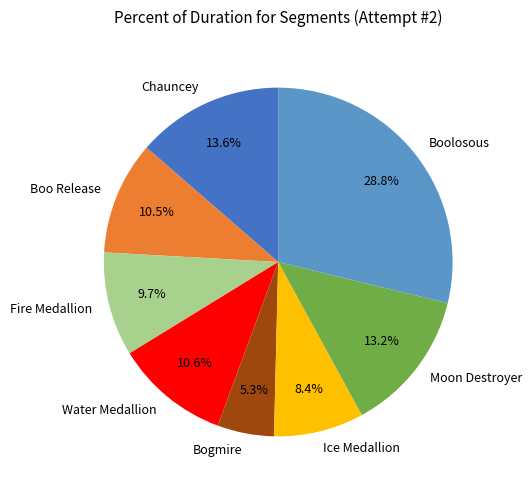

Count the number of slices in the pie.

8